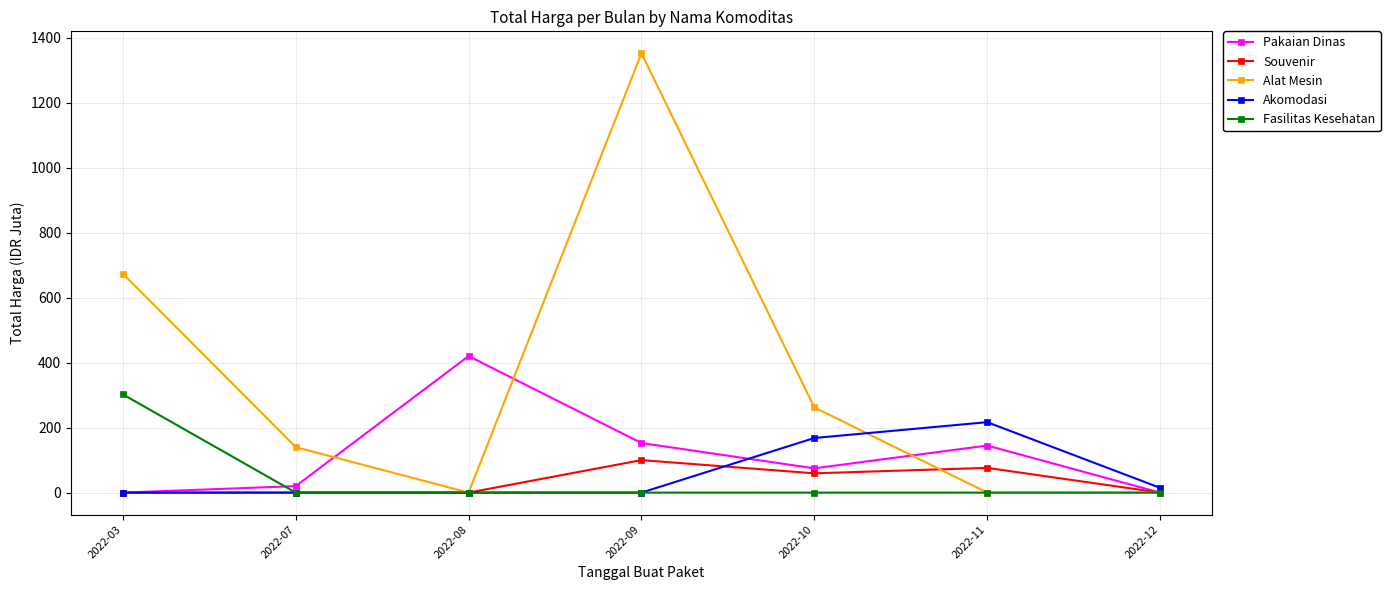

True or false: Fasilitas Kesehatan has more than 2 interior local peaks.

False